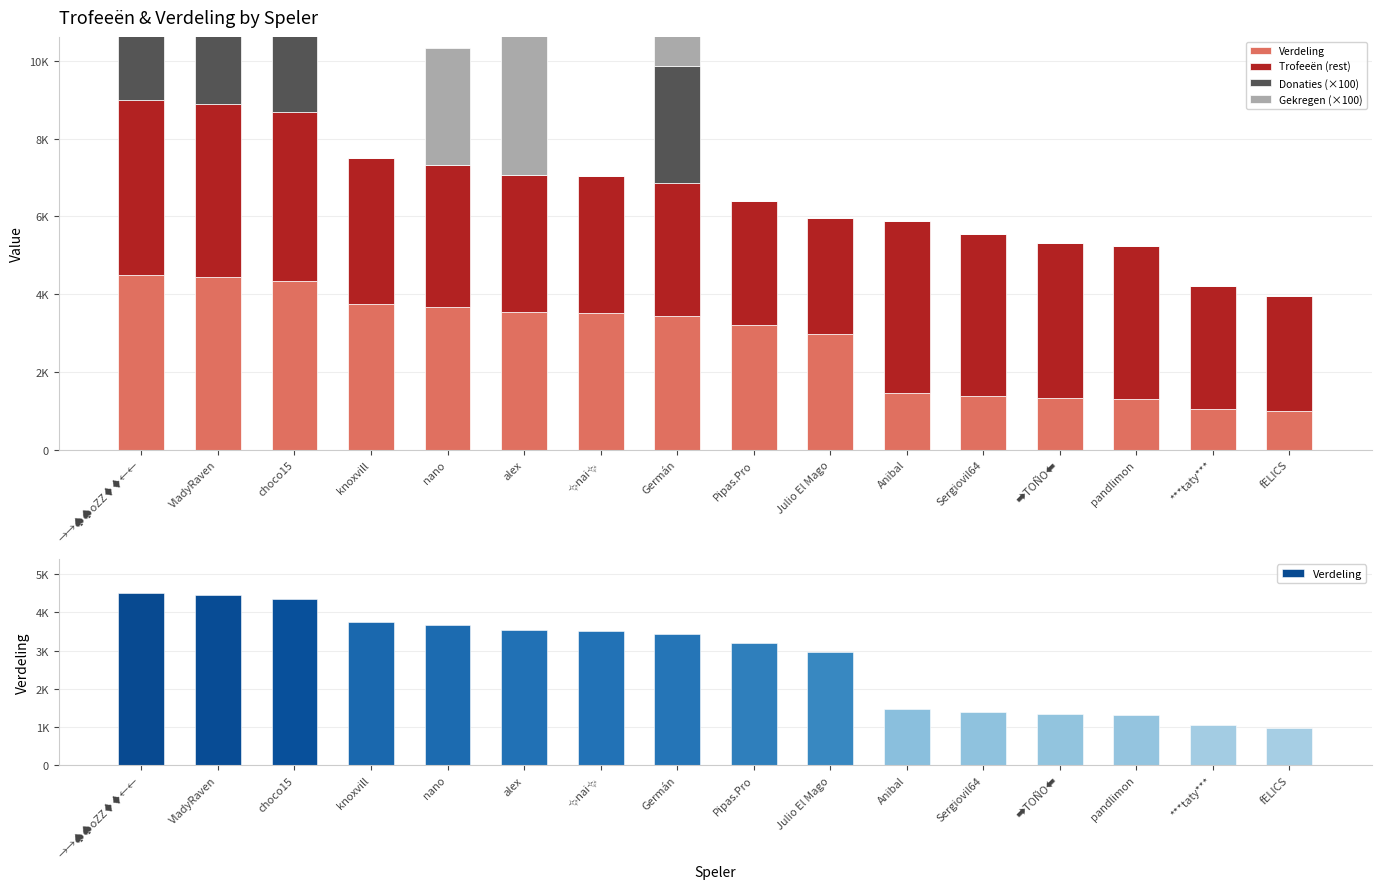

Reading left to right, what are all the values shown in this chart?

Verdeling: 4500	4451	4344	3750	3667	3531	3516	3429	3200	2975	1468	1386	1331	1311	1050	985
Trofeeën (rest): 4500	4452	4345	3750	3668	3531	3516	3430	3201	2976	4407	4161	3996	3936	3150	2958
Donaties (×100): 3000	5000	5000	0	0	0	0	3000	0	0	0	0	0	0	0	0
Gekregen (×100): 3000	0	0	0	3000	4000	0	6000	0	0	0	0	0	0	0	0